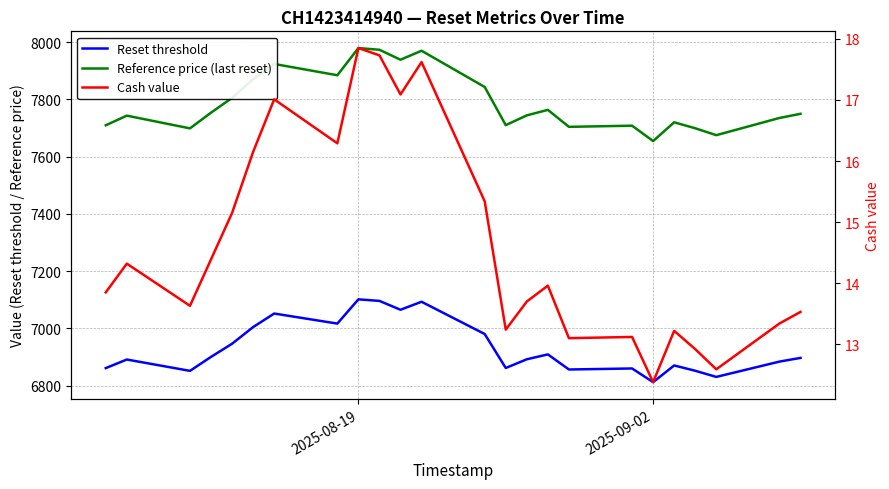

At which category does the chart reach its peak across all series?

2025-08-19